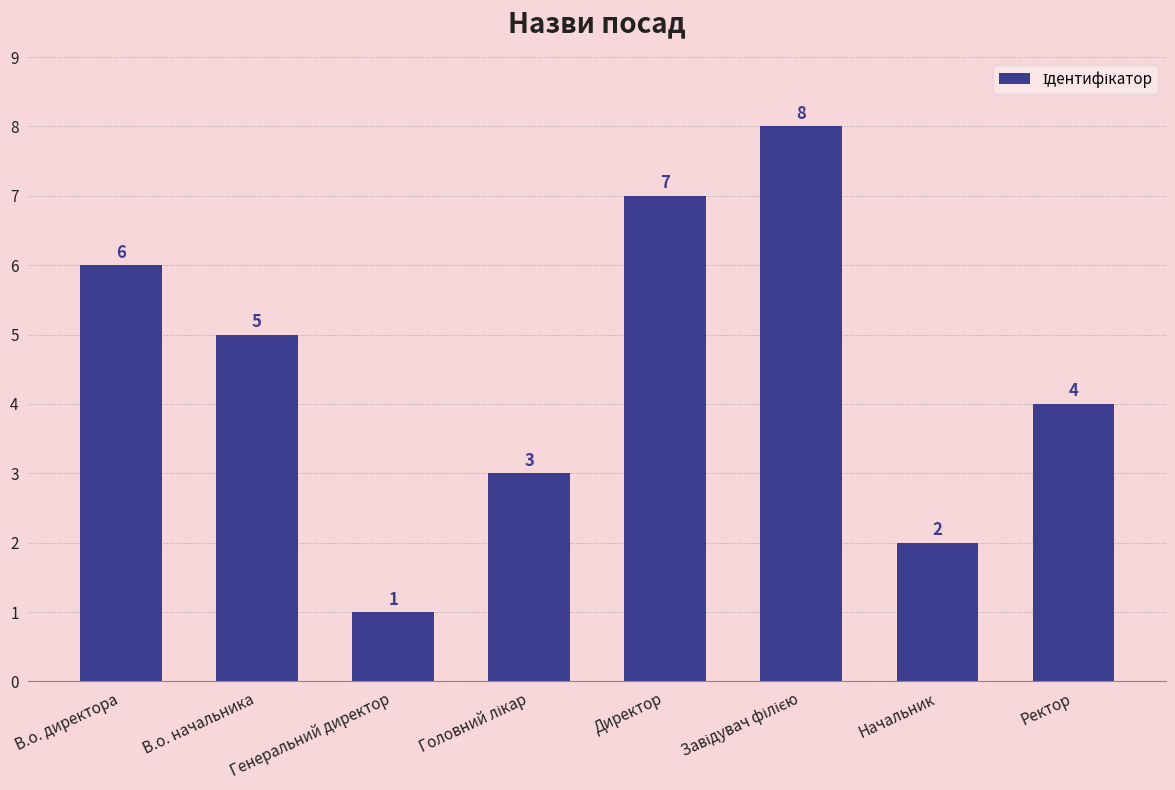

How many categories are shown in the chart?

8